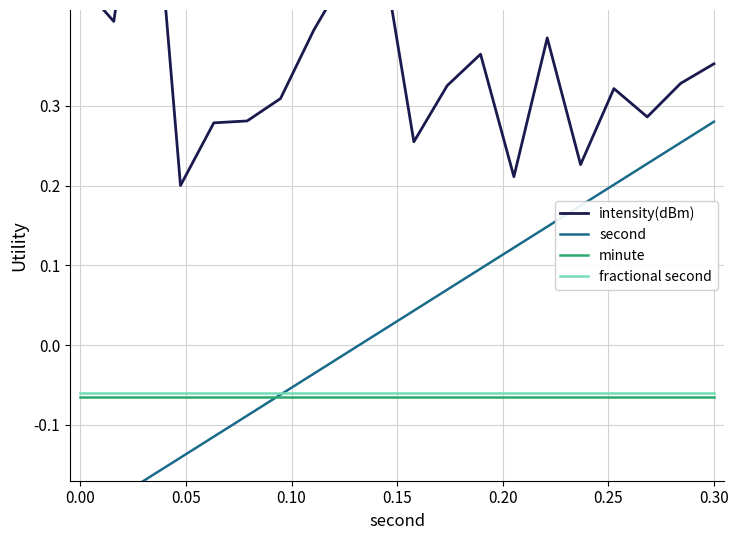

Is the value of minute at 14 greater than the value of second at 0.10?

Yes